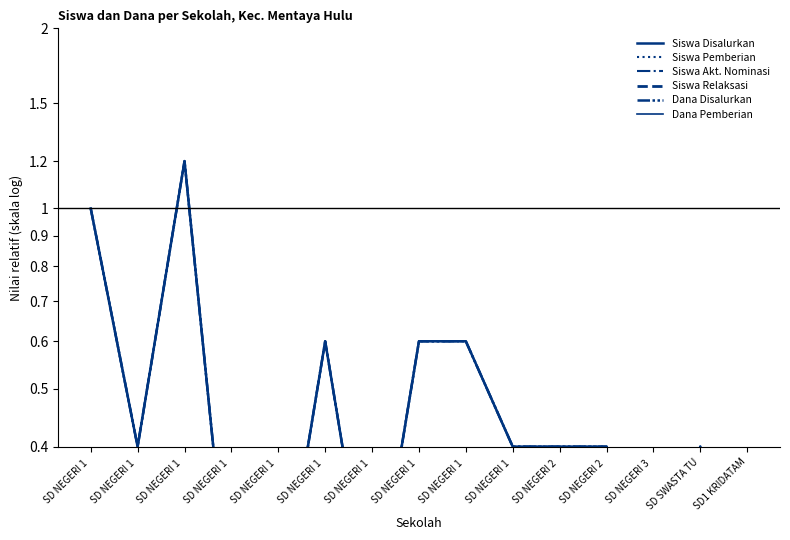

Which category has the highest value in the Siswa Relaksasi series?

SD NEGERI 1 